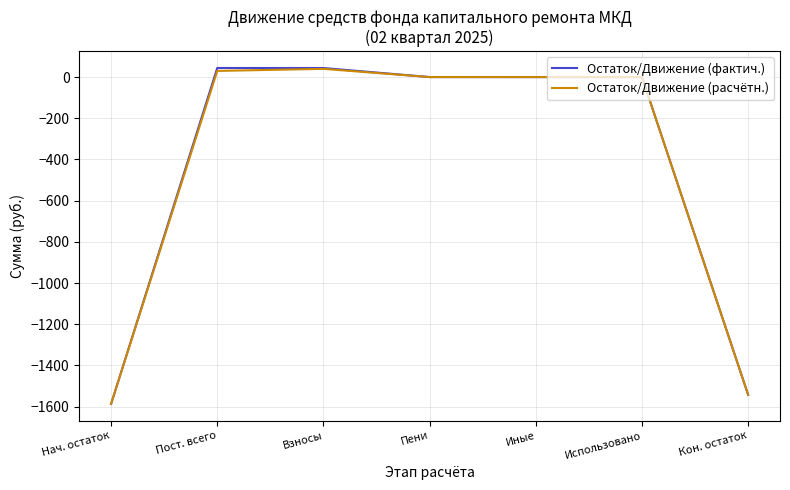

The Остаток/Движение (фактич.) series shows 44.1 at Взносы. True or false?

True